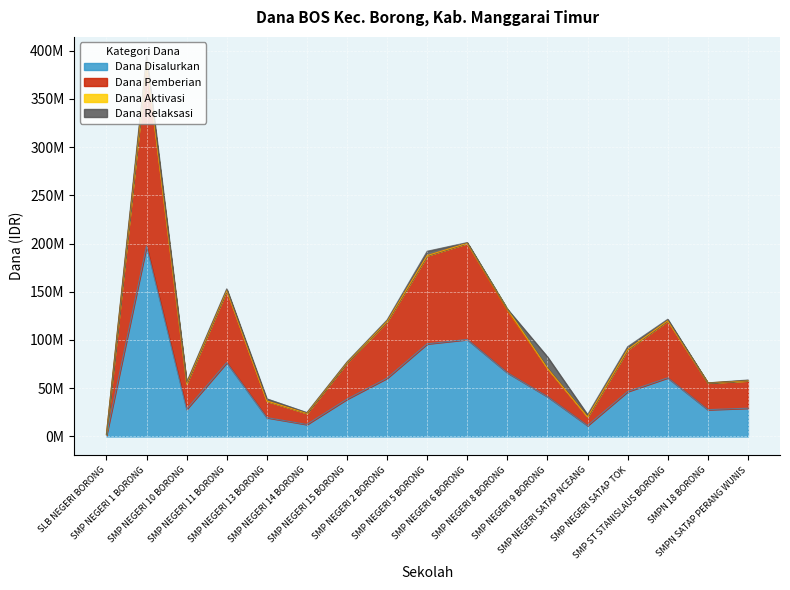

Which category has the highest value in the Dana Pemberian series?

SMP NEGERI 1 BORONG